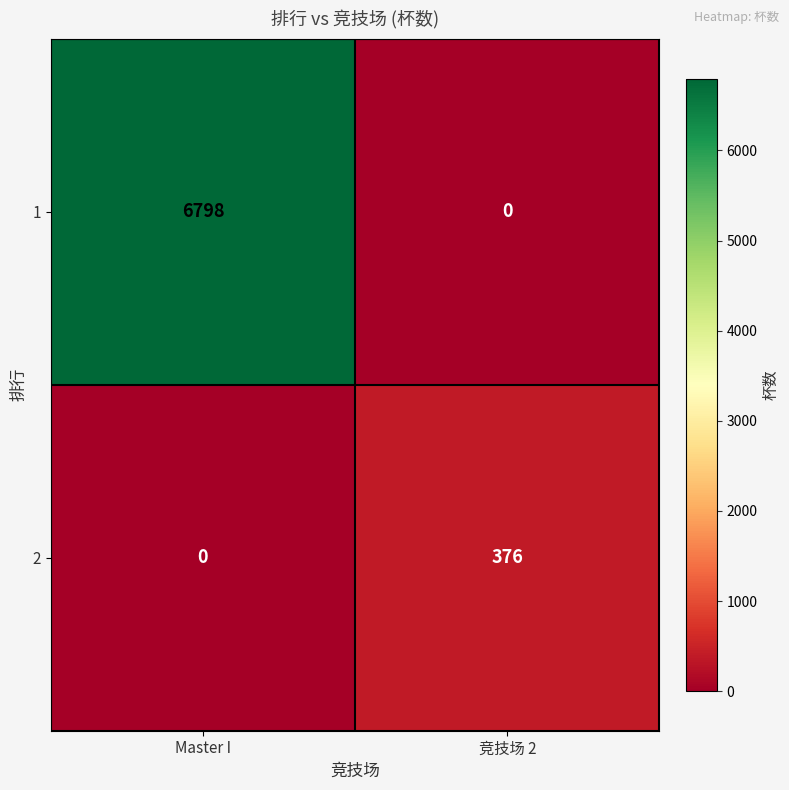

What is the difference between the maximum and minimum values in the 1 series?

6798